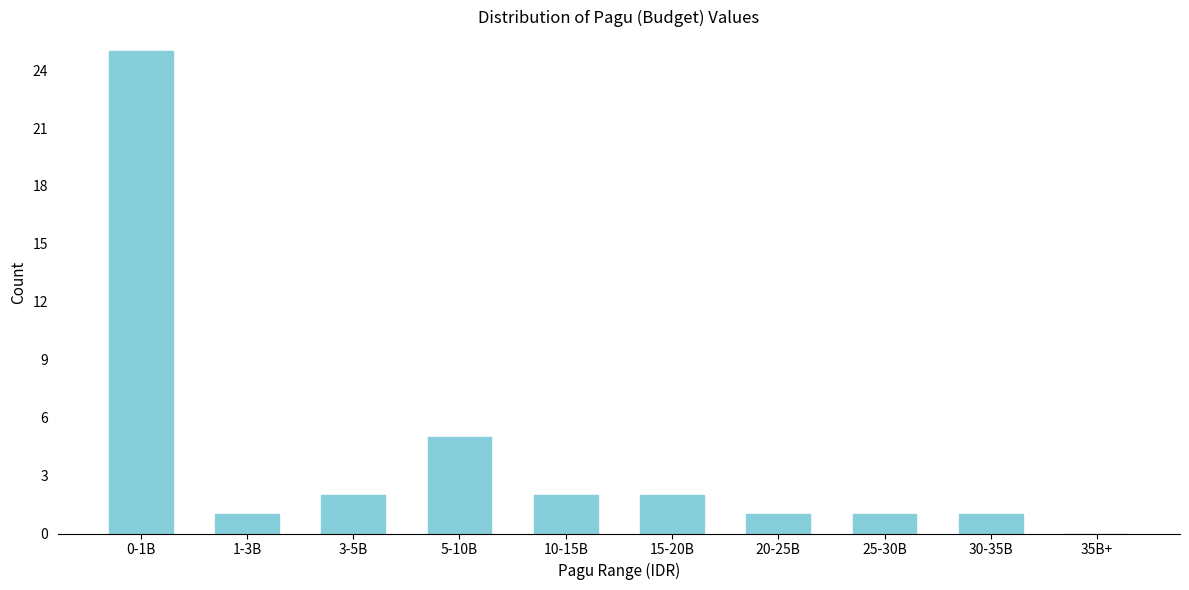

Reading left to right, list all the values displayed in this chart.

0-1B=25	1-3B=1	3-5B=2	5-10B=5	10-15B=2	15-20B=2	20-25B=1	25-30B=1	30-35B=1	35B+=0